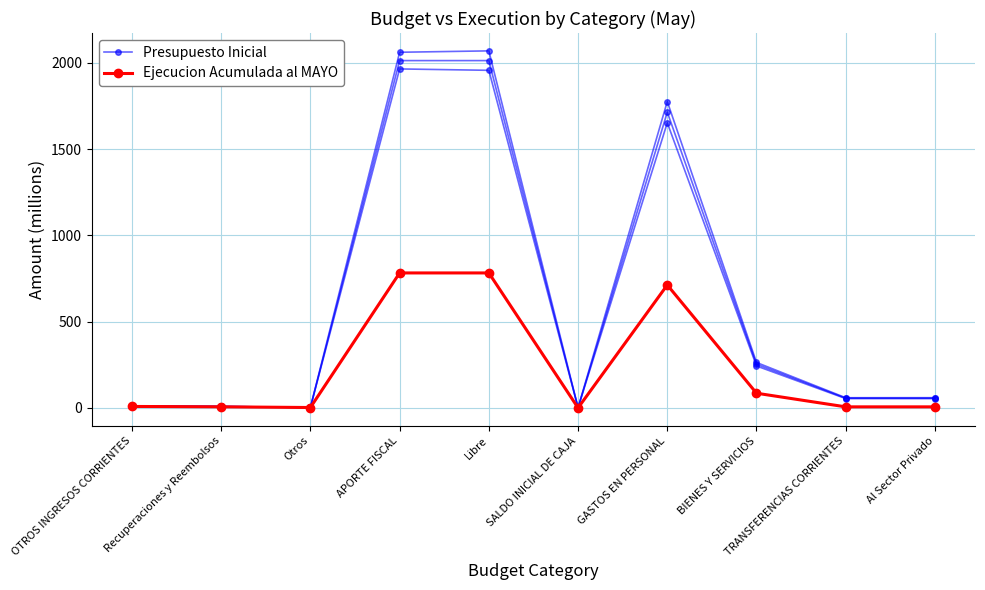

Reading left to right, list all the values displayed in this chart.

Presupuesto Inicial: 10.5	8.1	2.4	1964.1	1956.0	1.0	1651.8	243.0	53.9	53.7
Ejecucion Acumulada al MAYO: 8.4	6.2	2.2	782.0	782.0	0.0	712.3	85.1	6.0	6.0